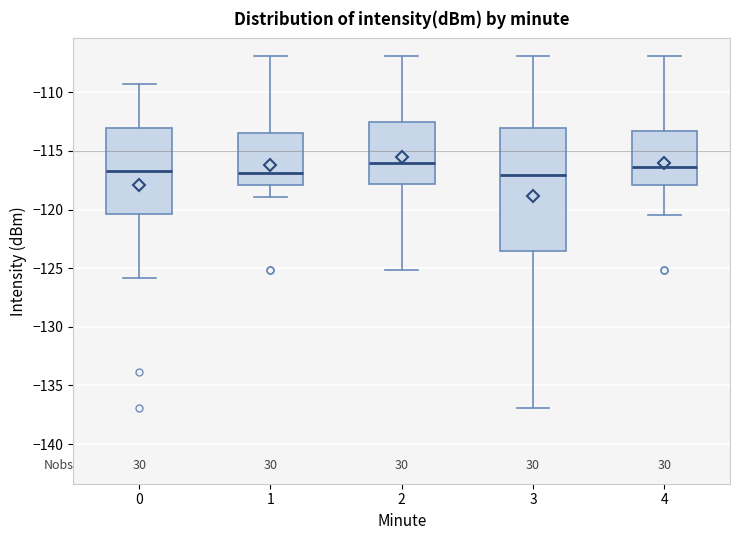

Comparing the boxes themselves (not the whiskers), which one is the tallest?

3